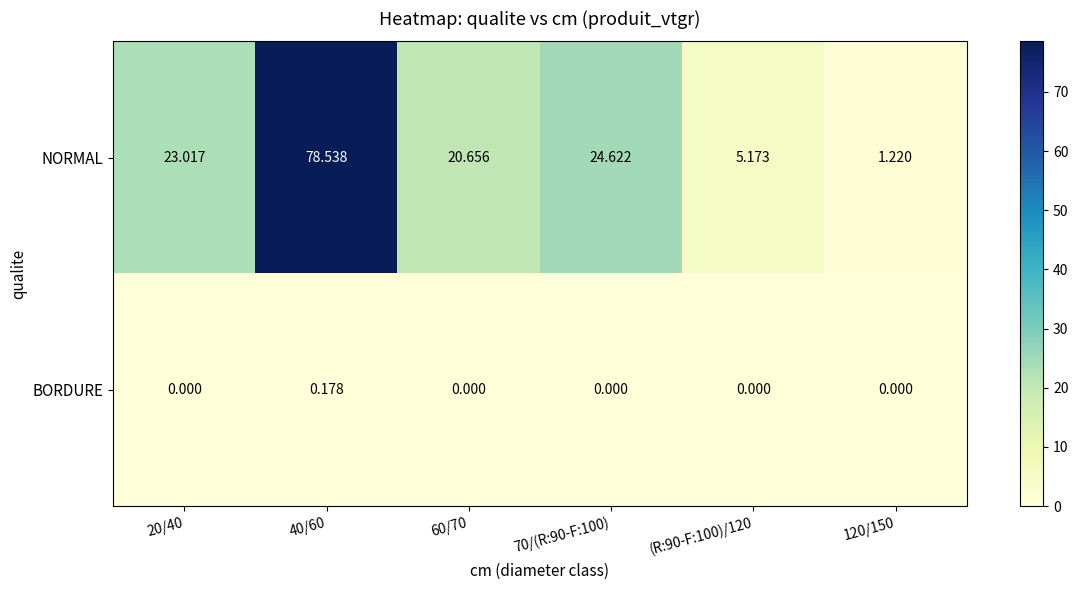

Between 20/40 and 40/60, which series saw the biggest shift?

NORMAL